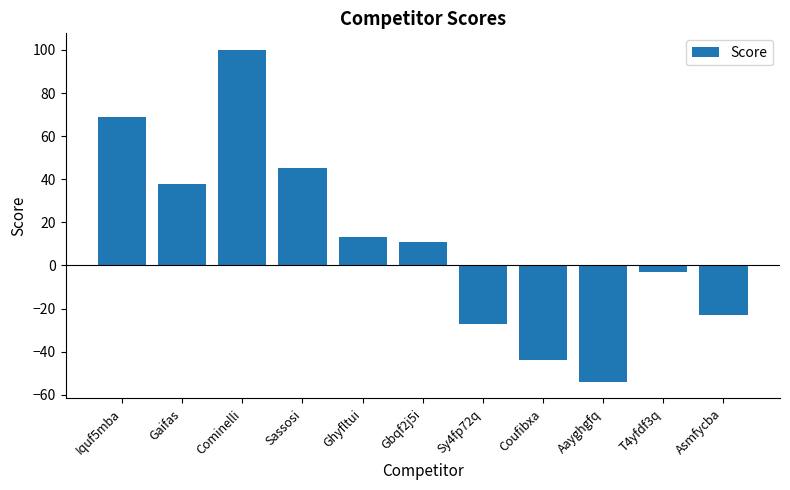

Between Aayghgfq and Gaifas, which is larger?

Gaifas